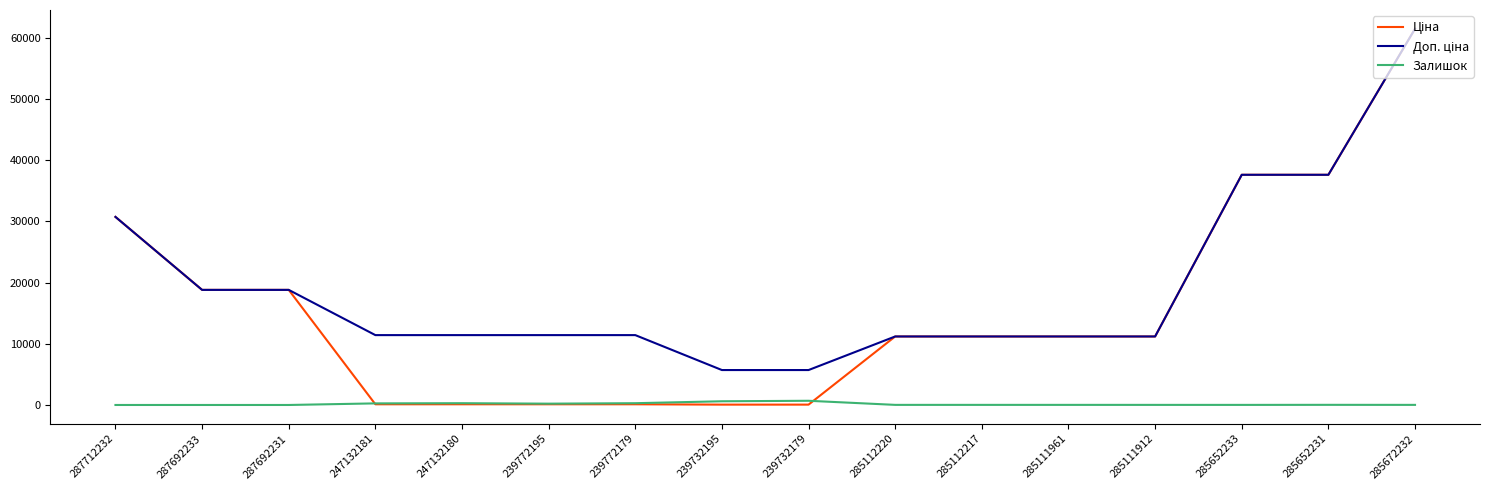

What is the maximum value shown in the chart?

61434.3